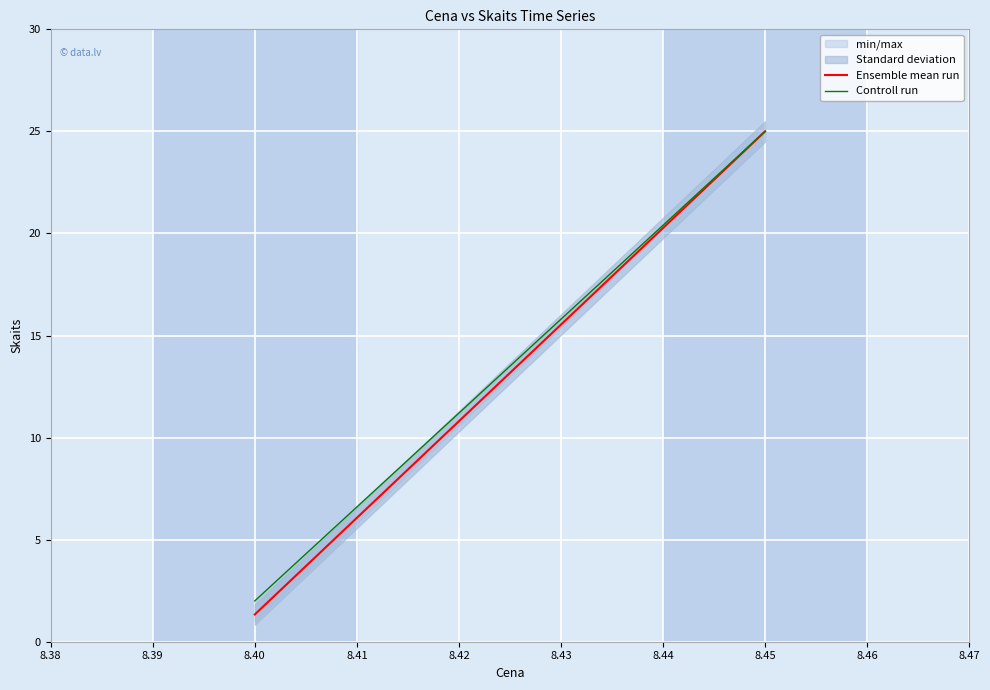

Count the Controll run values in the range 2 to 25.

2